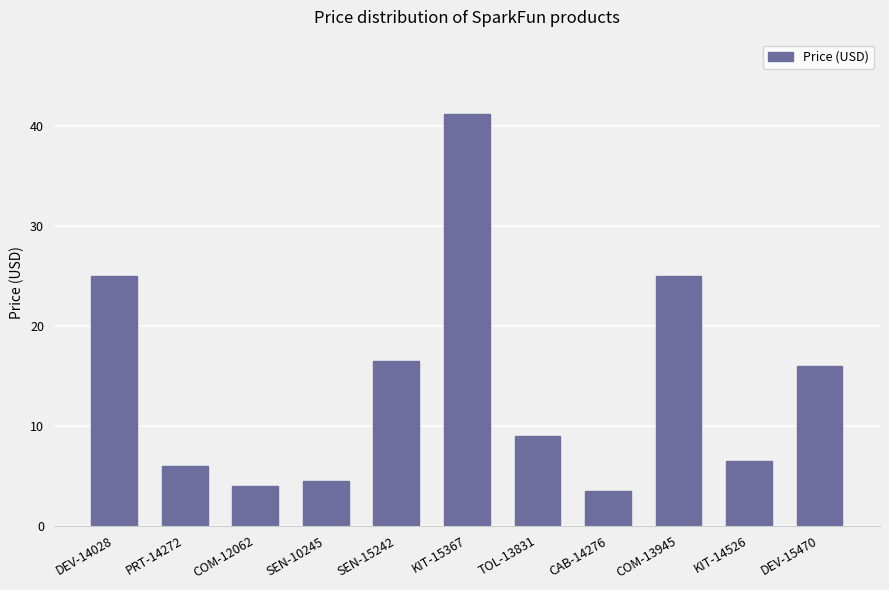

At which category does the chart reach its minimum across all series?

CAB-14276